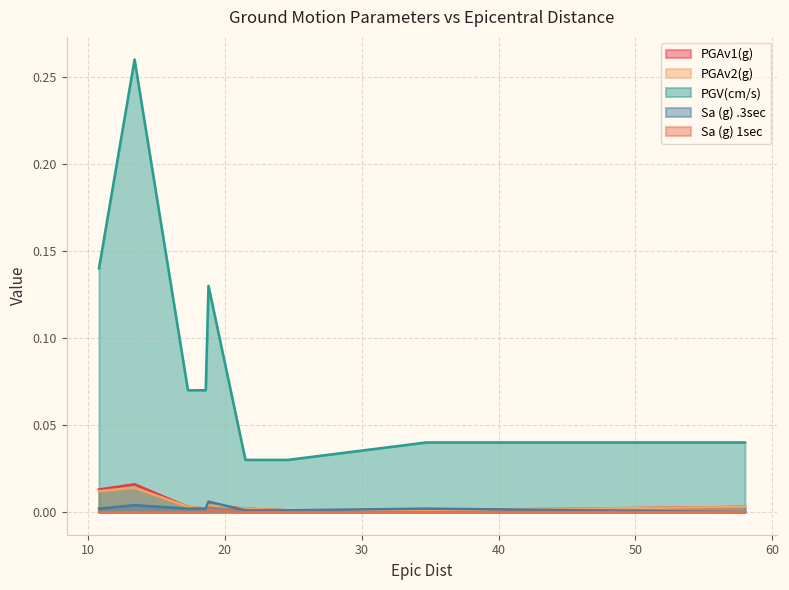

Which series has the largest range (max minus min)?

PGV(cm/s)